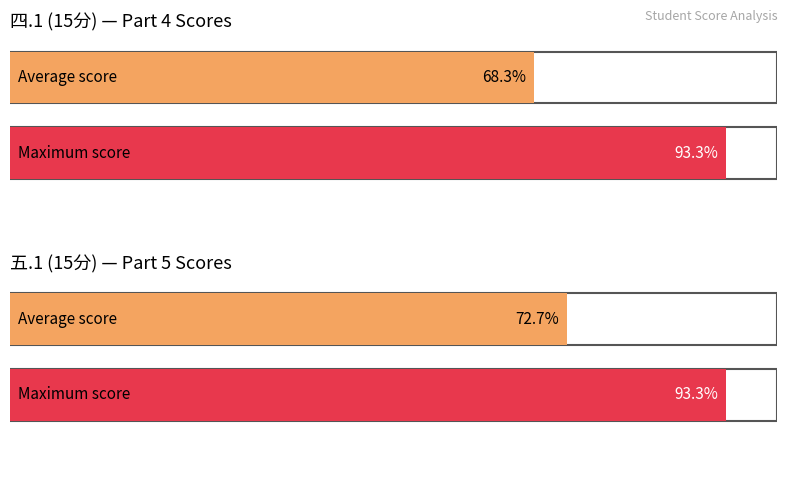

The 五.1(15分) series shows 17 at 李明昊. True or false?

False